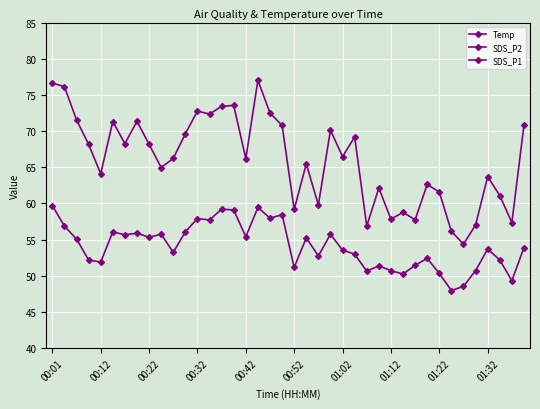

Which series changed the most between 30 and 34?

SDS_P1